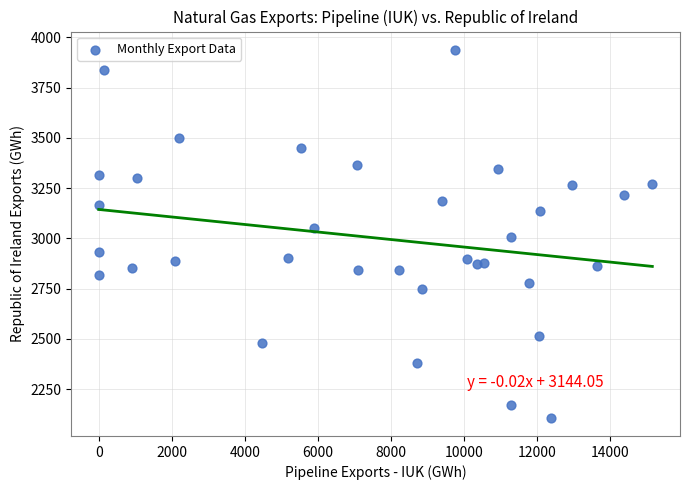

What is the range of X values (max minus min)?

15163